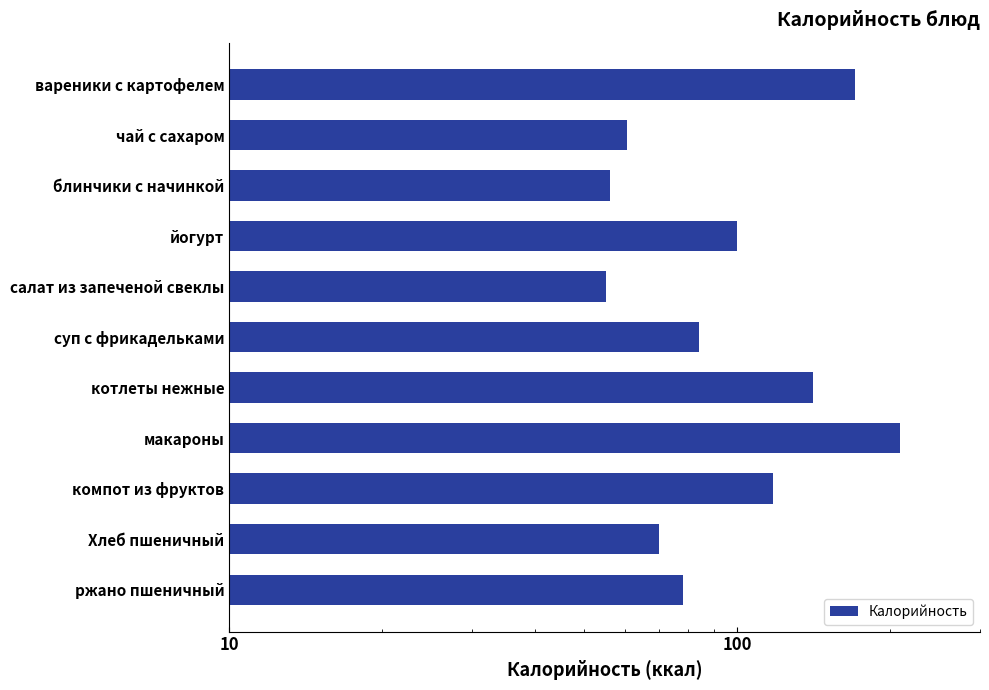

What is the difference between the maximum and minimum values?

154.0